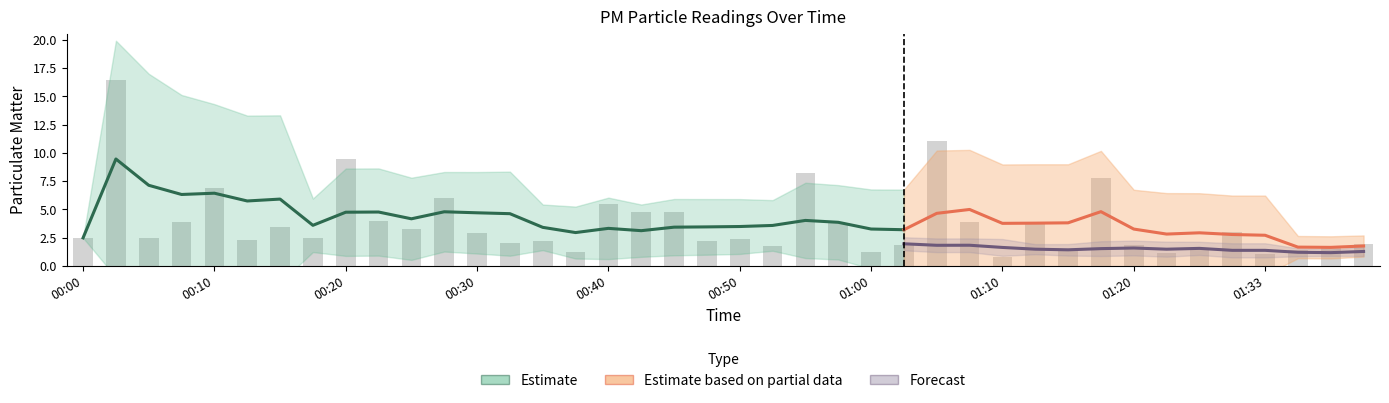

How many data points does each series have?

40